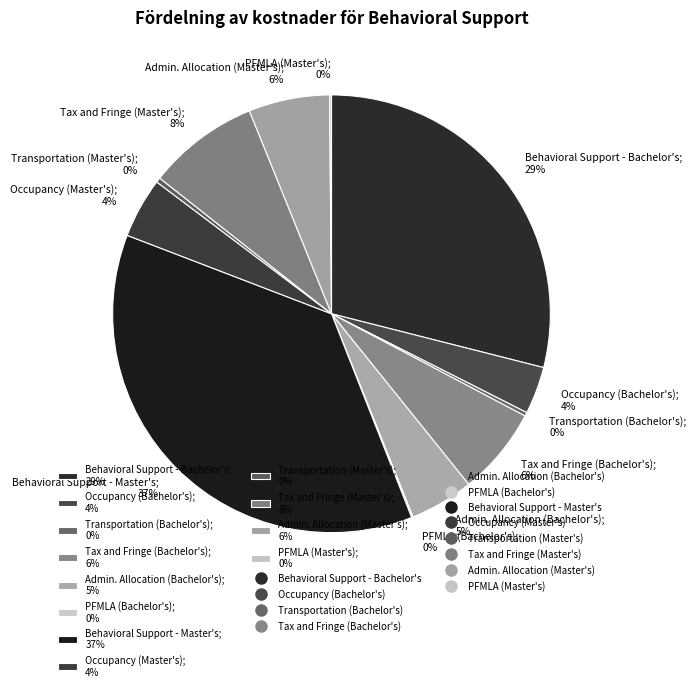

True or false: Transportation (Bachelor's); 0% accounts for 0% of the total.

True